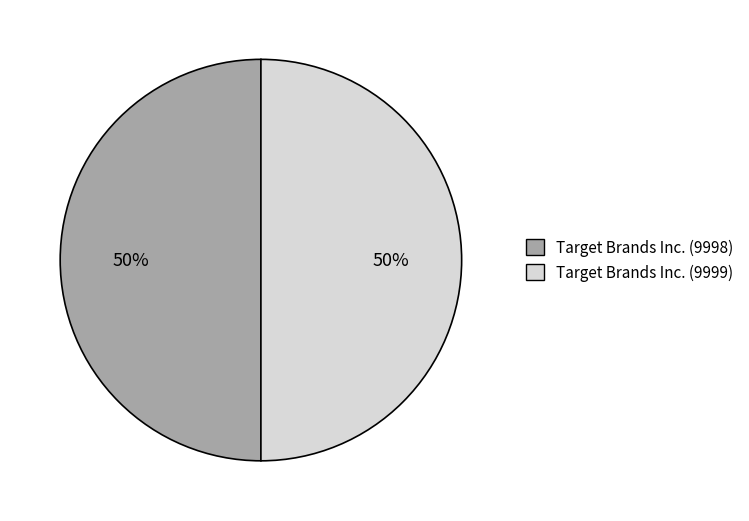

Count the number of slices in the pie.

2